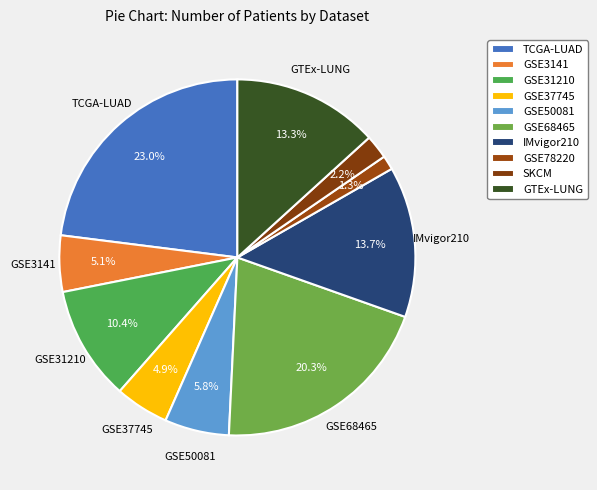

Is GSE50081 the majority of the pie?

No